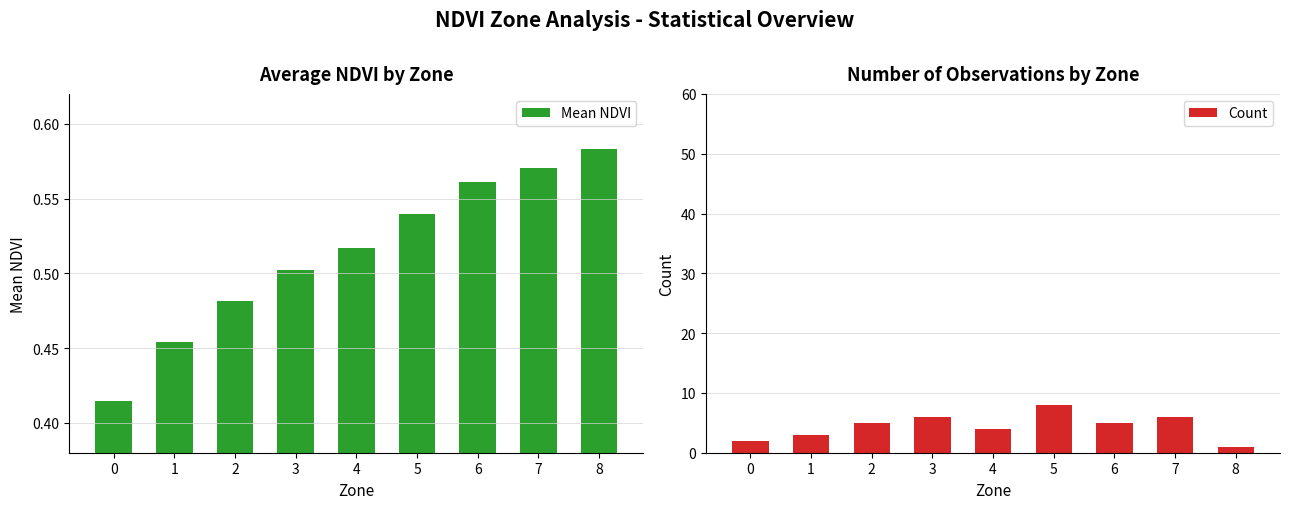

Count the number of data series in this chart.

2